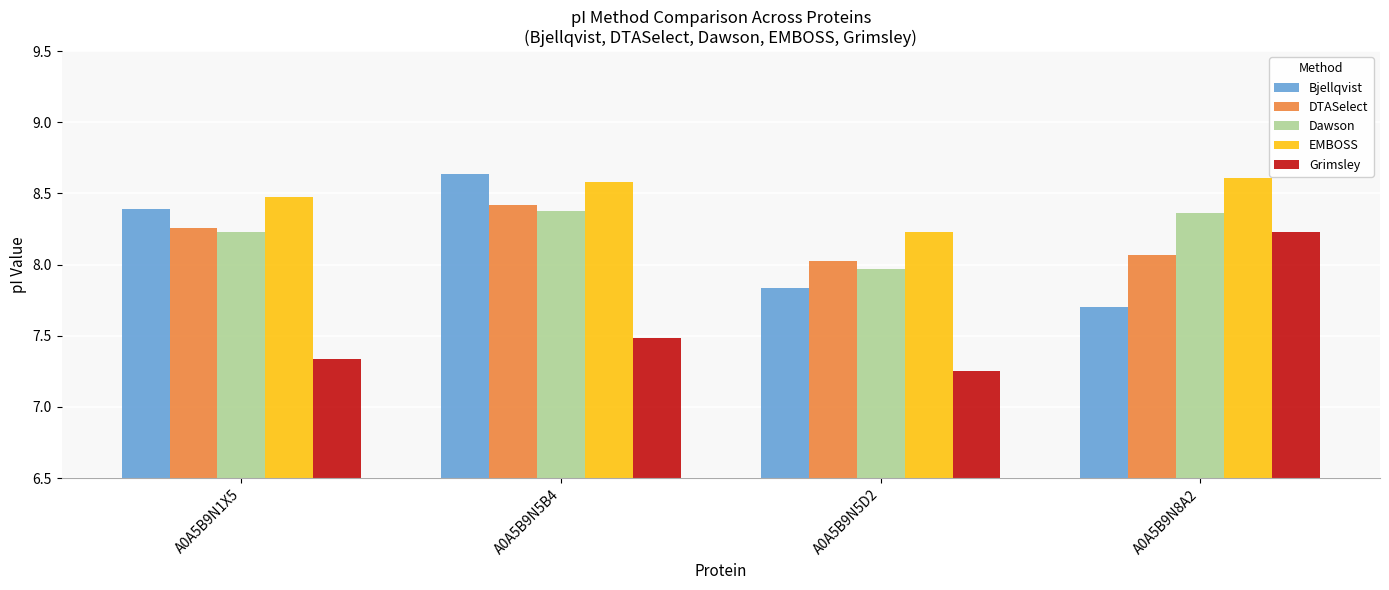

What is the spread (max minus min) of values at A0A5B9N5B4?

1.2